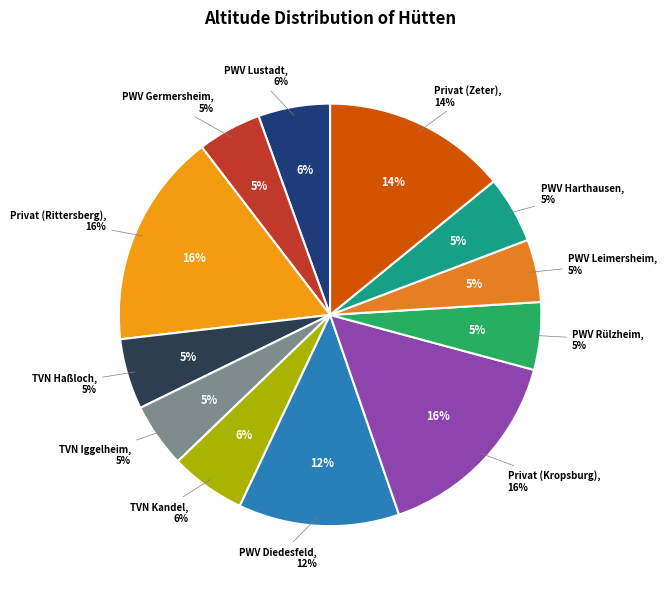

Is it true that PWV Rülzheim is 1% of the pie?

False